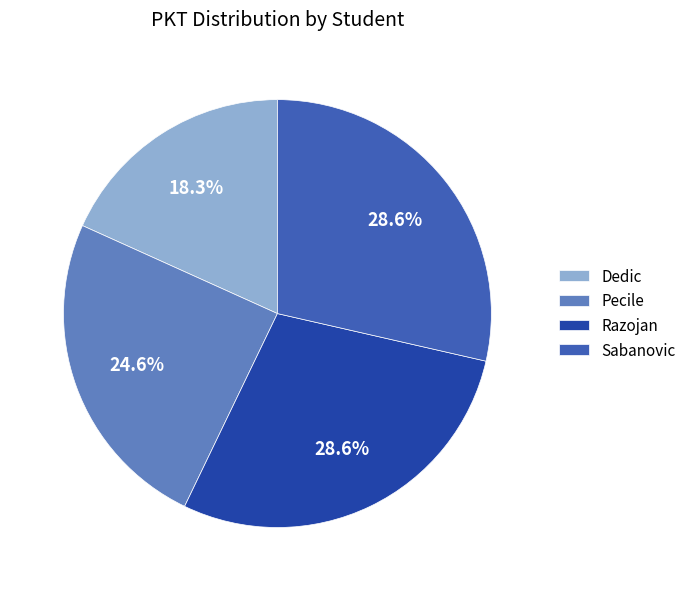

Combined, what portion of the pie is Pecile and Dedic?

42.9%